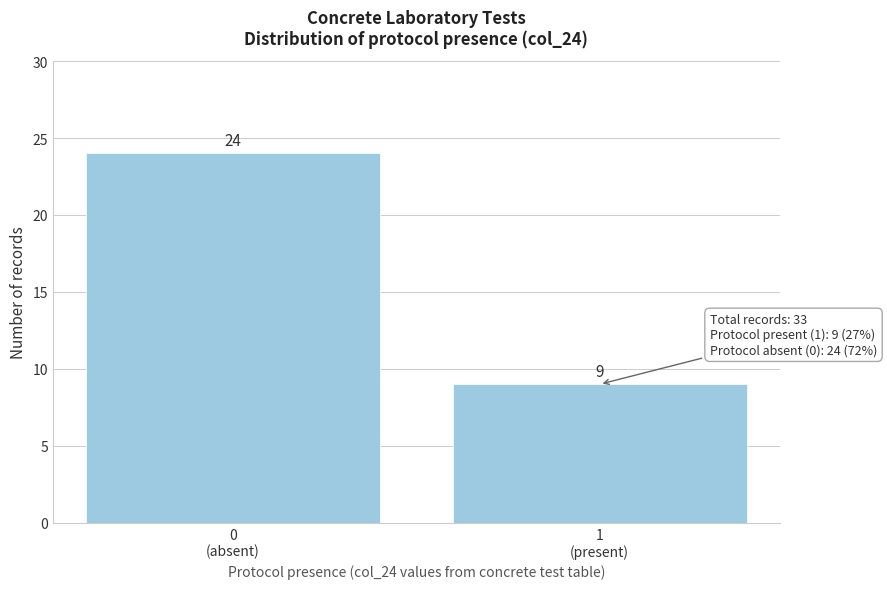

Reading left to right, list all the values displayed in this chart.

24	9